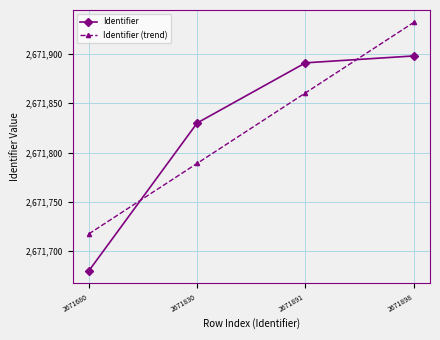

Is this an area chart (filled region under the line)?

No